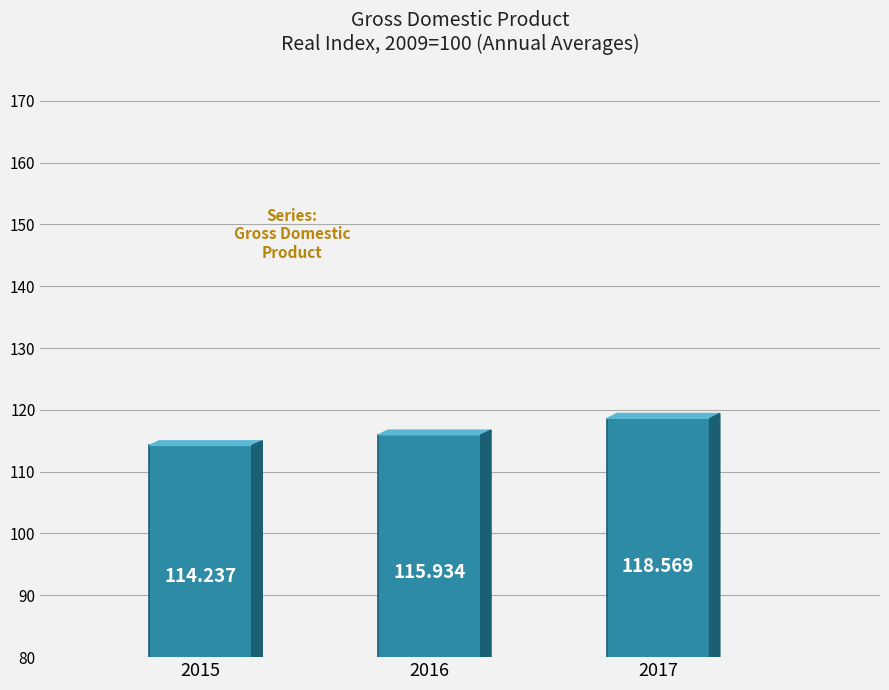

True or false: the data shows 191.1 at 2015.

False